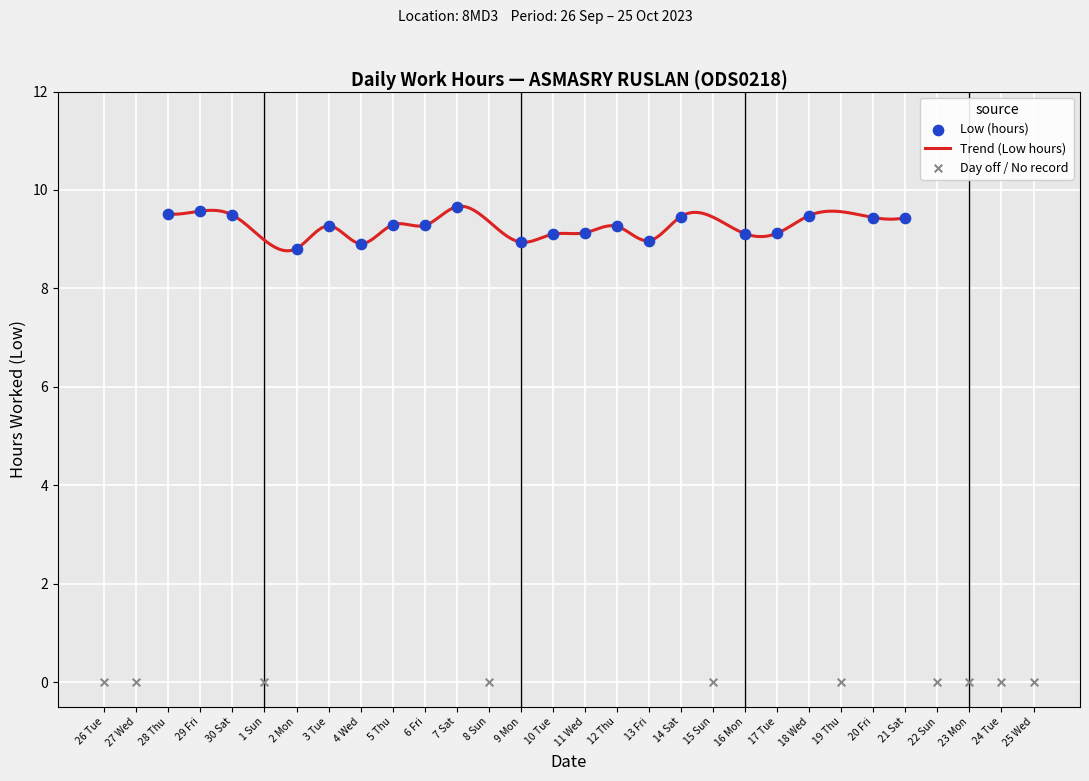

What is the change in value from 6 Fri to 24 Tue?

-9.3